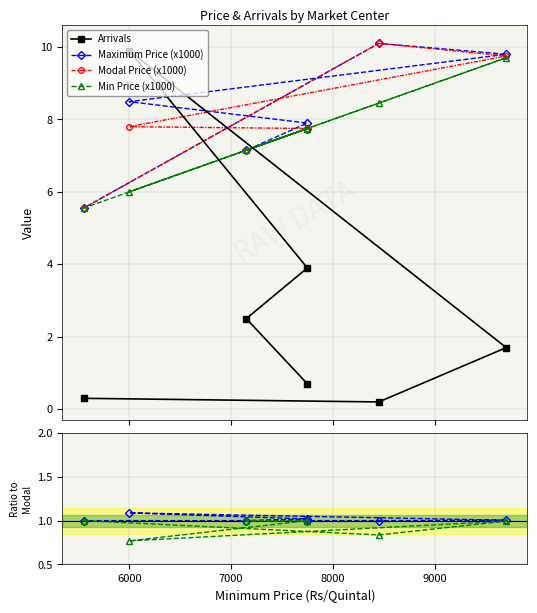

True or false: Arrivals has more than 1 interior local peaks.

False